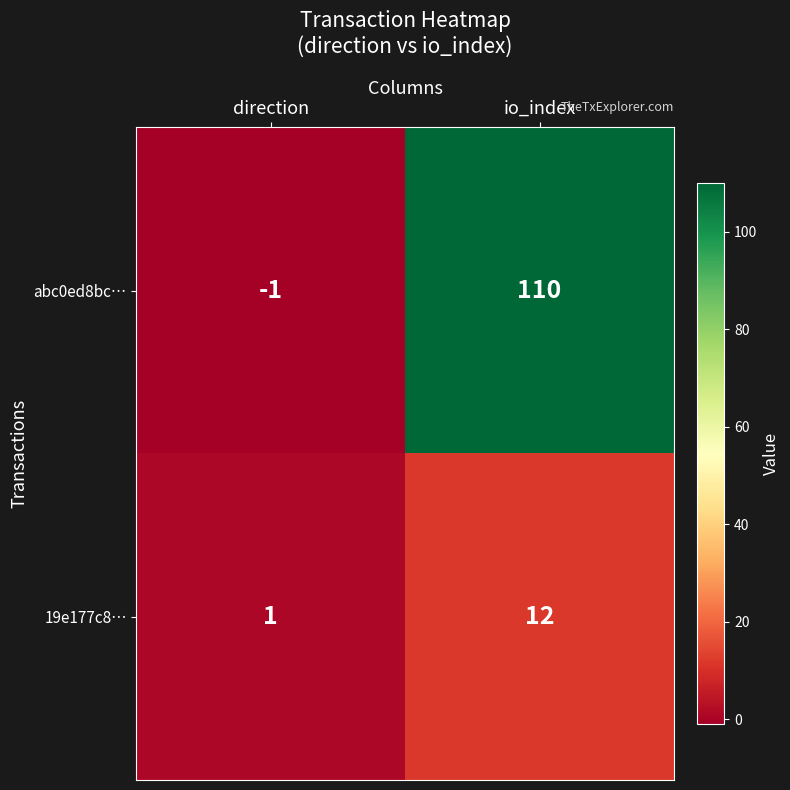

What is the difference between the 19e177c8… values at io_index and direction?

11